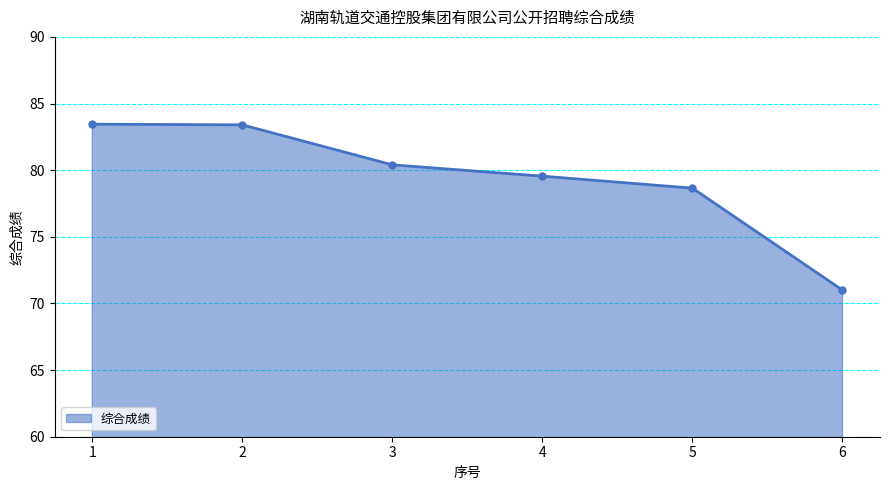

Which has a higher value, 4 or 5?

4